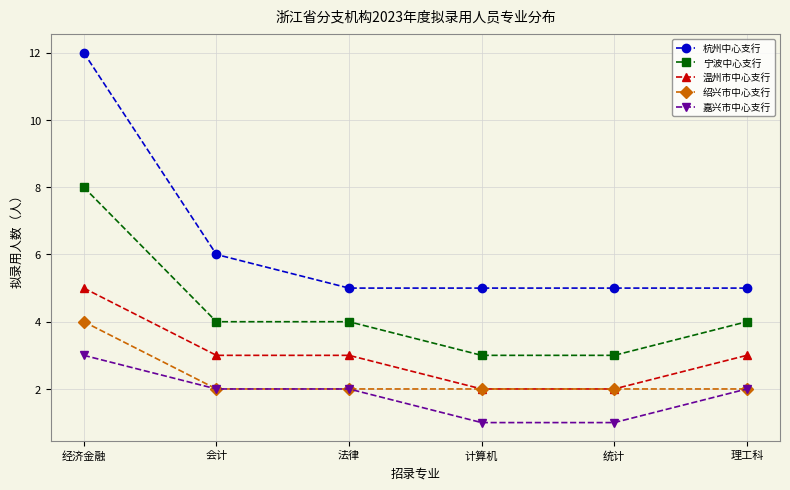

What is the label of the 4th point from the right?

法律